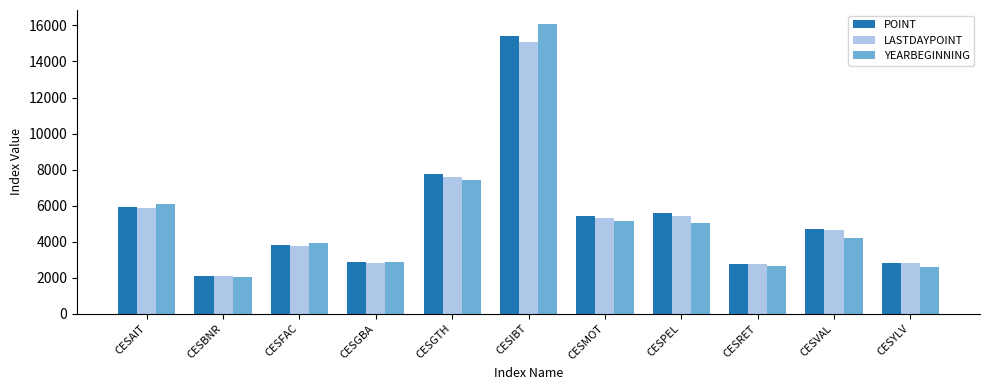

What is the maximum value for LASTDAYPOINT?

15074.6